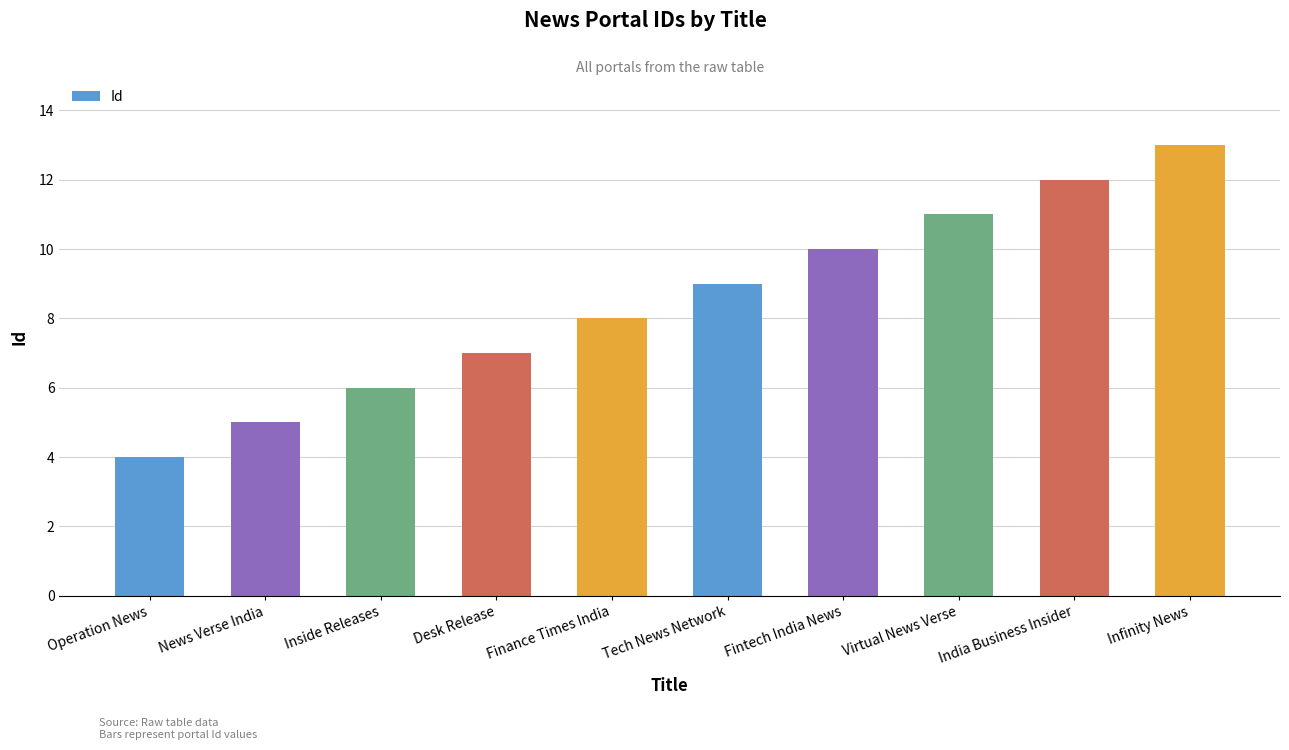

What position from the right is Desk Release?

7